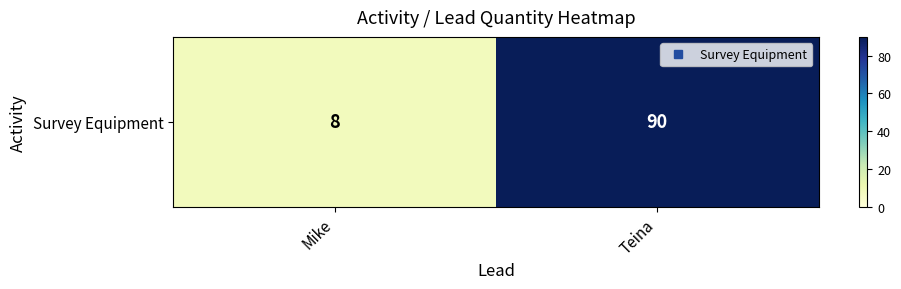

What is the ratio of the value at Mike to the value at Teina?

0.1